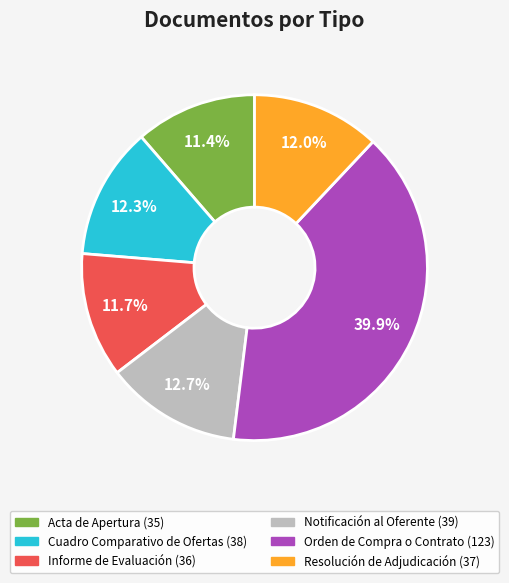

Is there a majority slice in this chart?

No